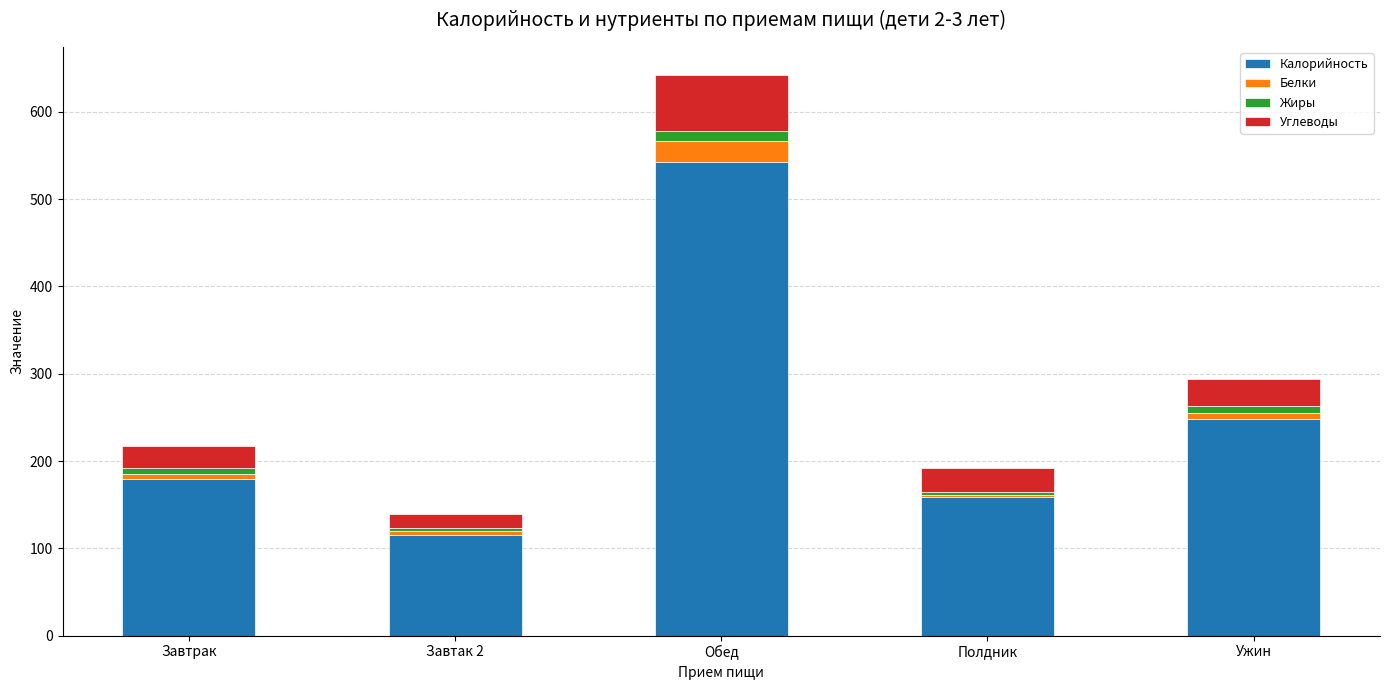

Count the number of categories in the chart.

5